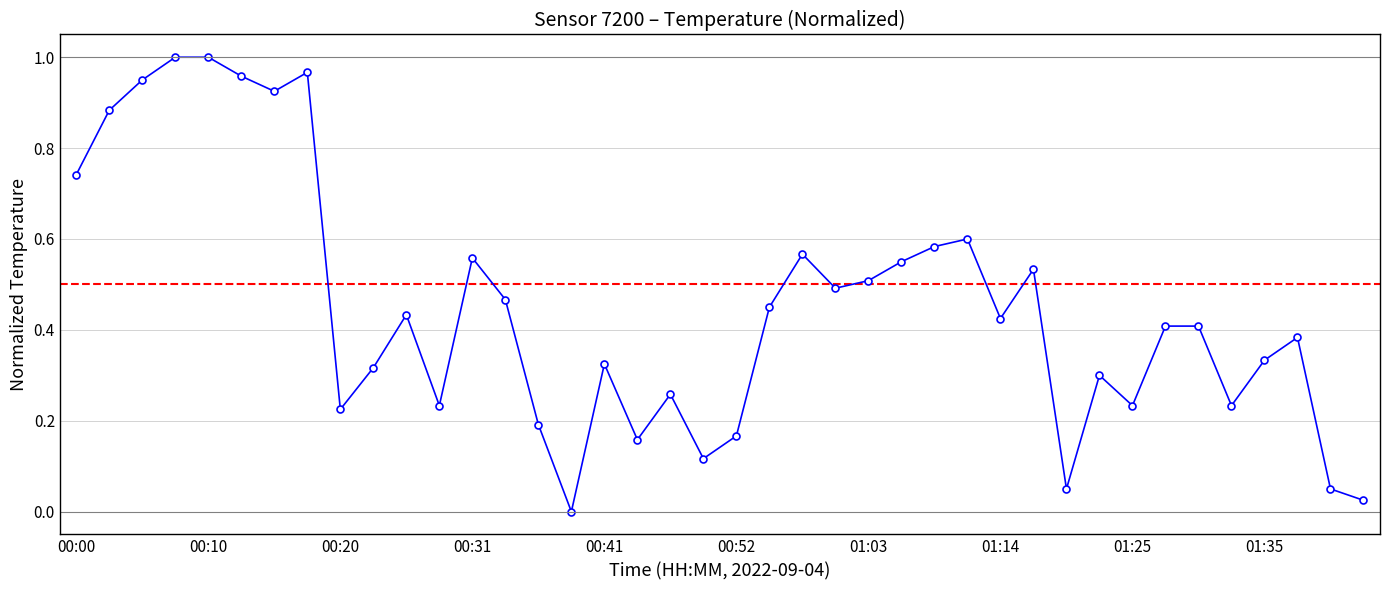

True or false: there are more than 1 points higher than both neighbors.

True